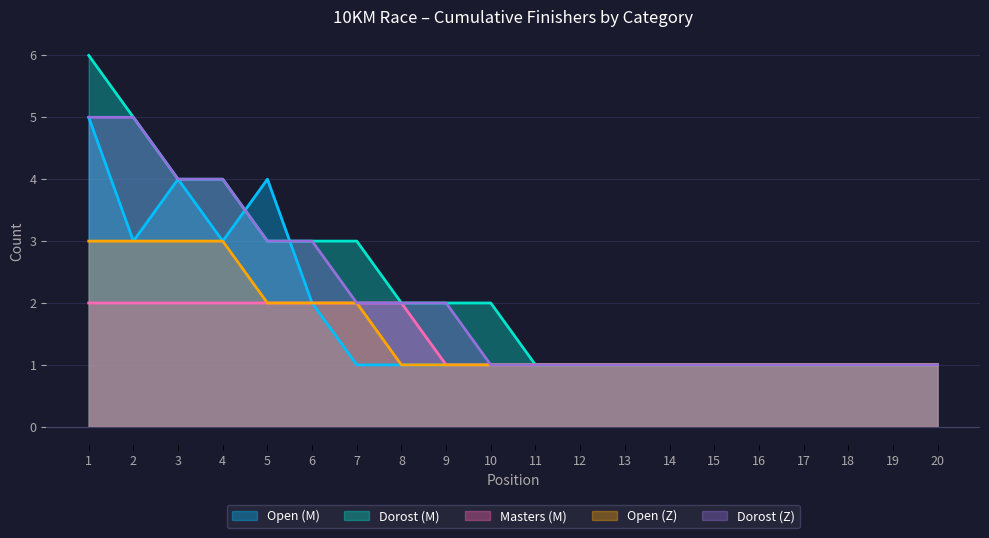

Which series has the widest spread of values?

Dorost (M)